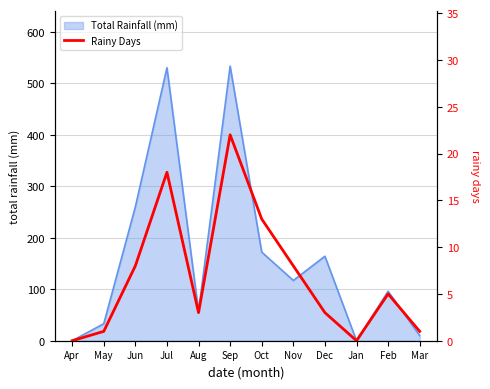

Where is the first local minimum?

Aug